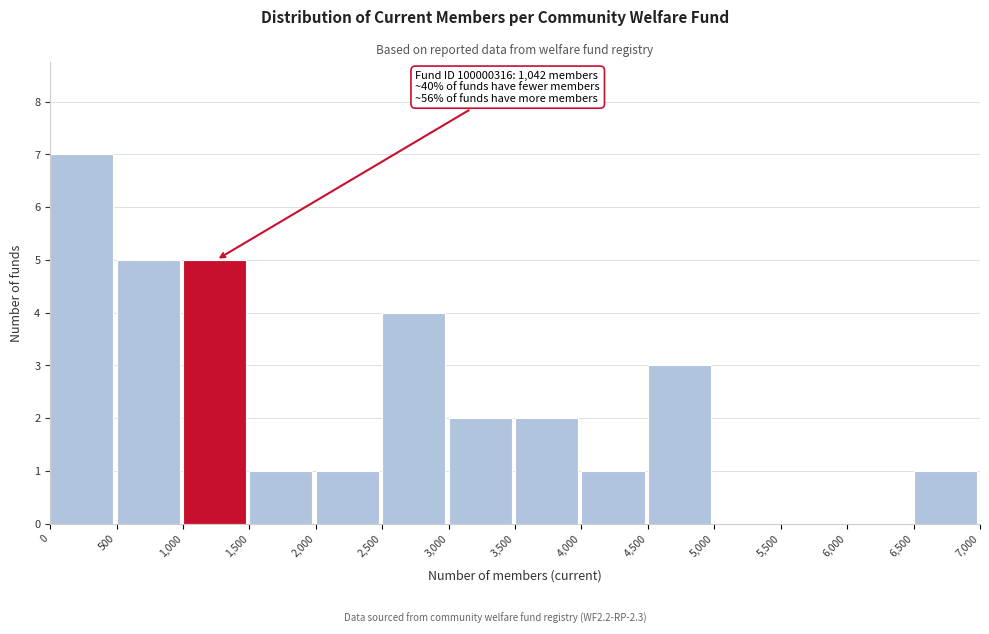

Over which range of the x-axis is the bar tallest?

0 to 500